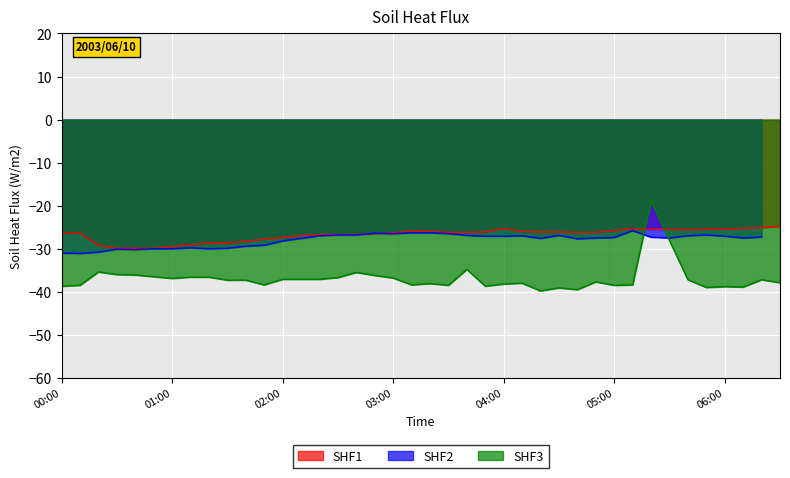

How many interior local valleys does the SHF1 series have?

1